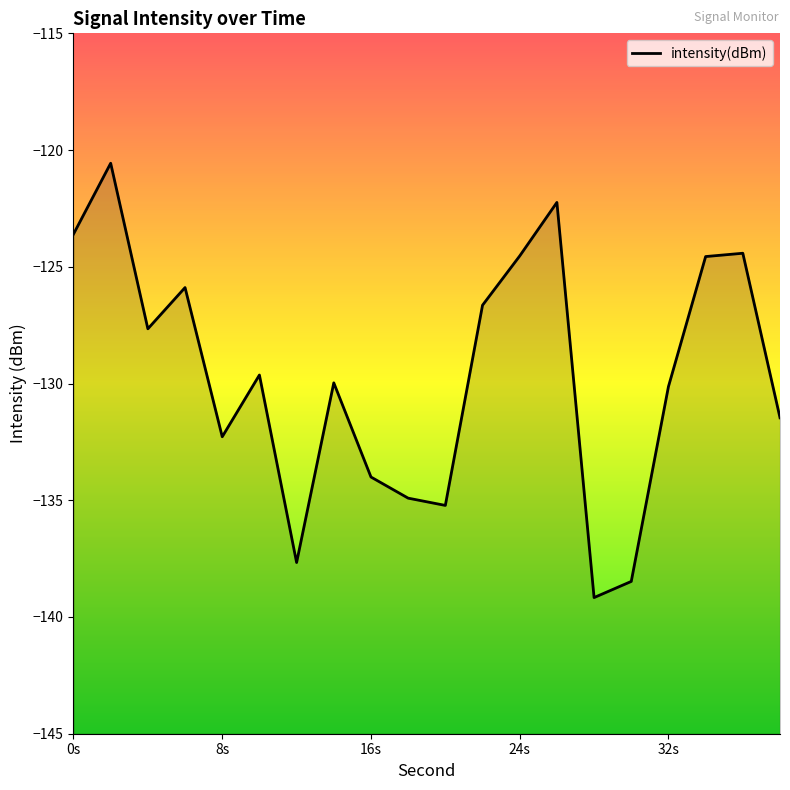

Reading left to right, what are all the values shown in this chart?

-123.6	-120.6	-127.7	-125.9	-132.3	-129.6	-137.7	-130.0	-134.0	-134.9	-135.2	-126.6	-124.5	-122.2	-139.2	-138.5	-130.1	-124.6	-124.4	-131.5